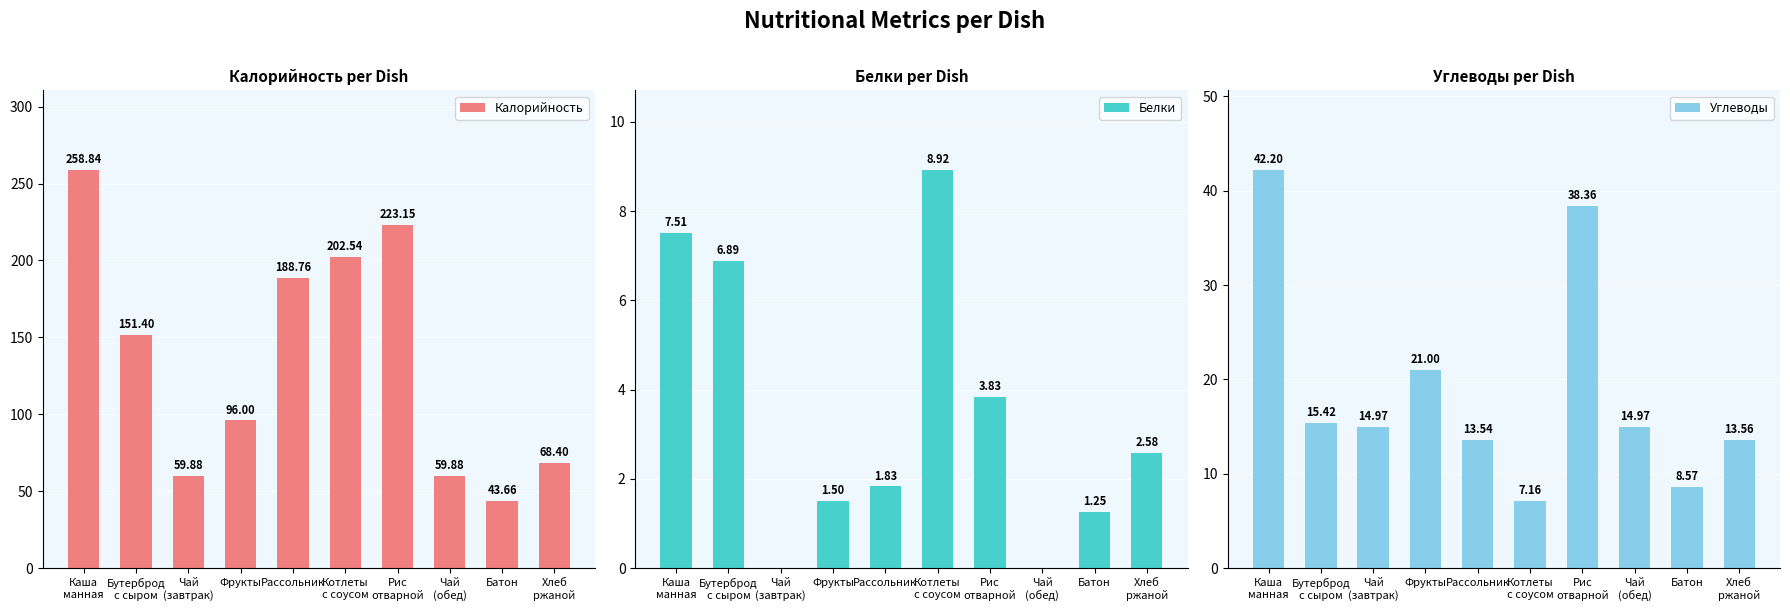

Is the value of Белки at Бутерброд
с сыром greater than the value of Углеводы at Хлеб
ржаной?

No